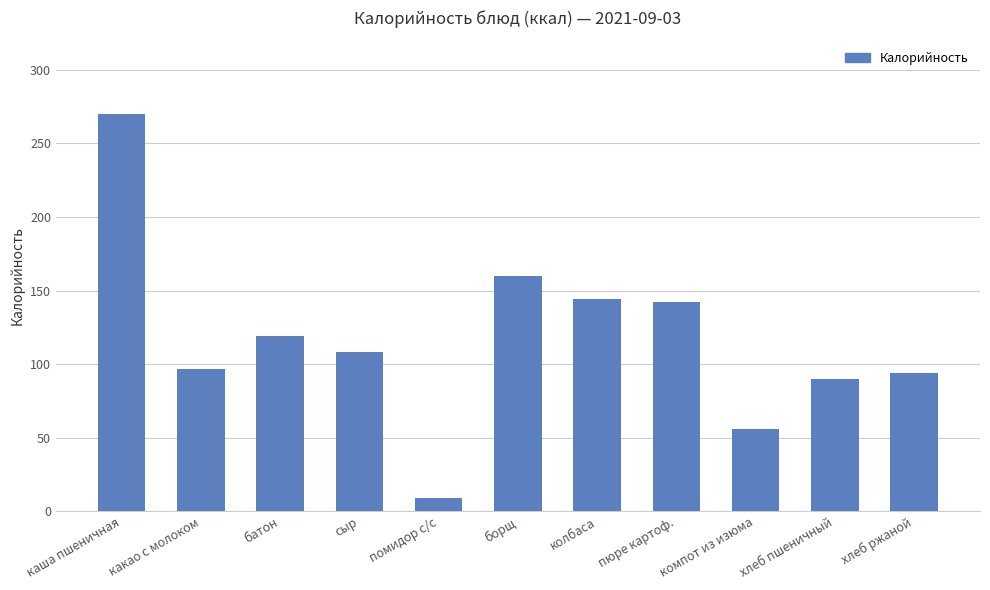

What is the value of the 9th bar from the left?

56